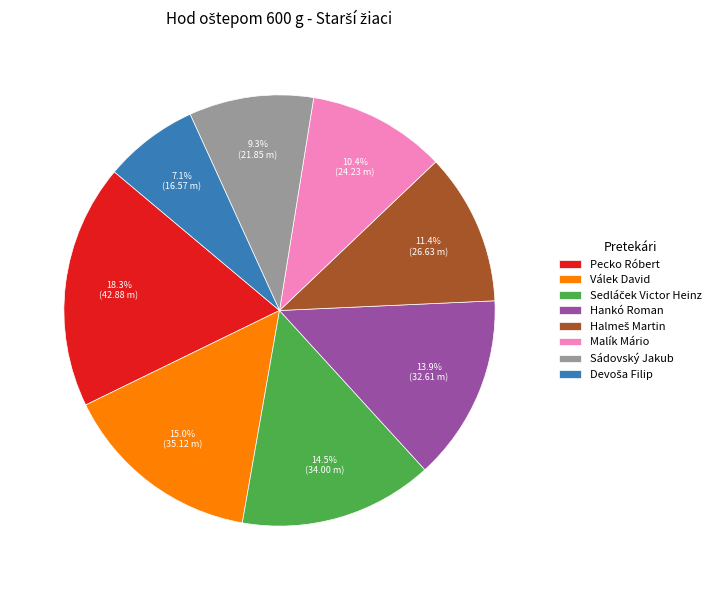

To the nearest percent, what is the difference between the largest and smallest slice percentages?

11%